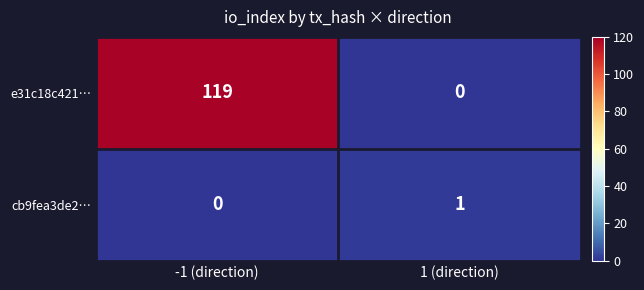

Reading right to left, transcribe all the data shown in this chart.

e31c18c421…: 1 (direction)=0	-1 (direction)=119
cb9fea3de2…: 1 (direction)=1	-1 (direction)=0